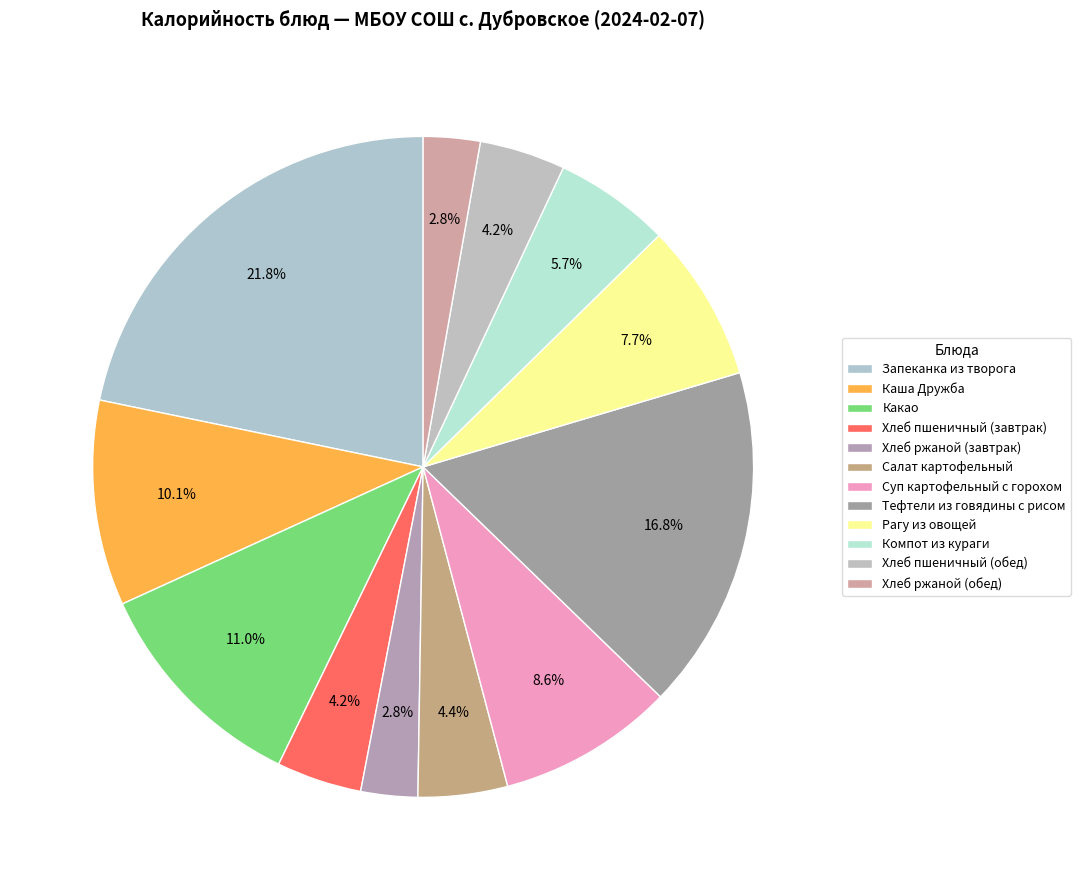

What is the smallest slice in the pie chart?

Хлеб ржаной (завтрак)